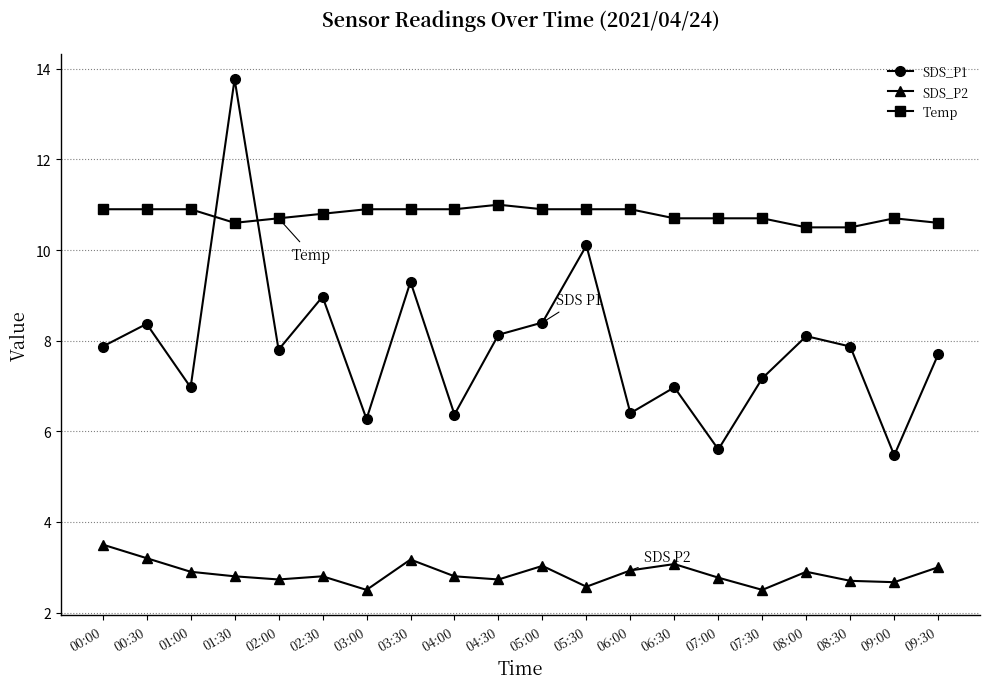

Which category has the highest value in the SDS_P2 series?

00:00